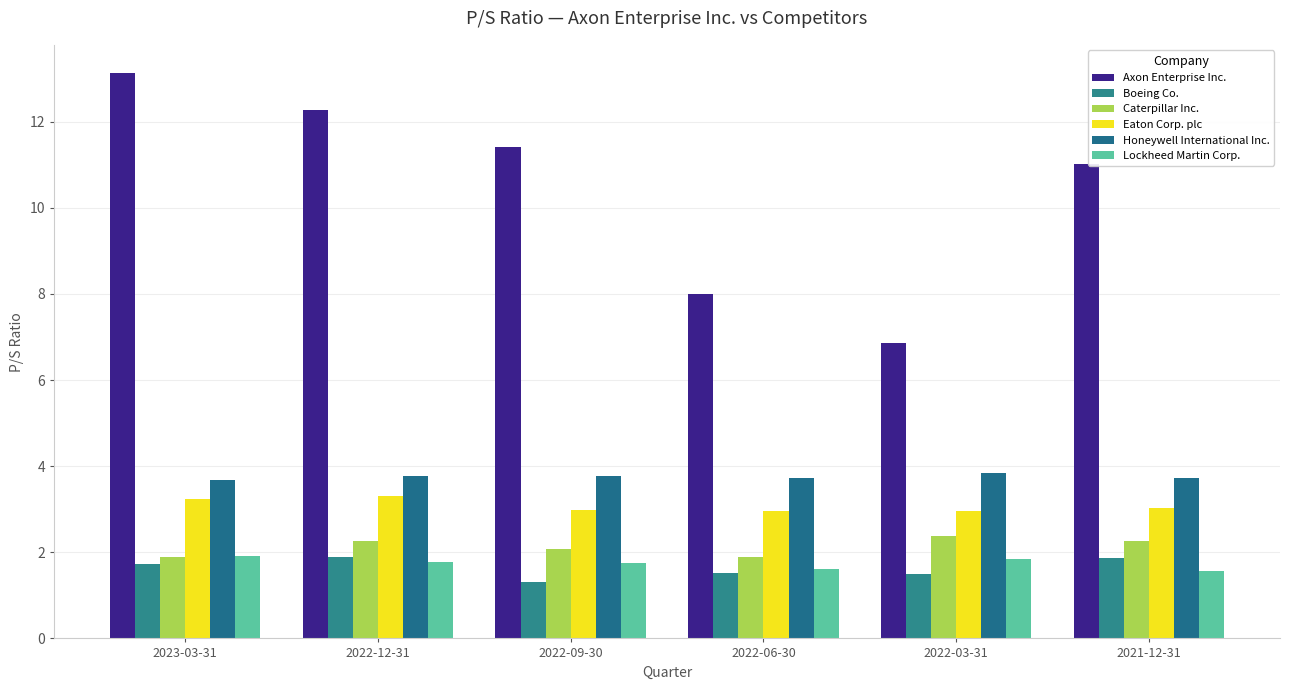

Is the value of Boeing Co. at 2021-12-31 greater than the value of Axon Enterprise Inc. at 2022-03-31?

No